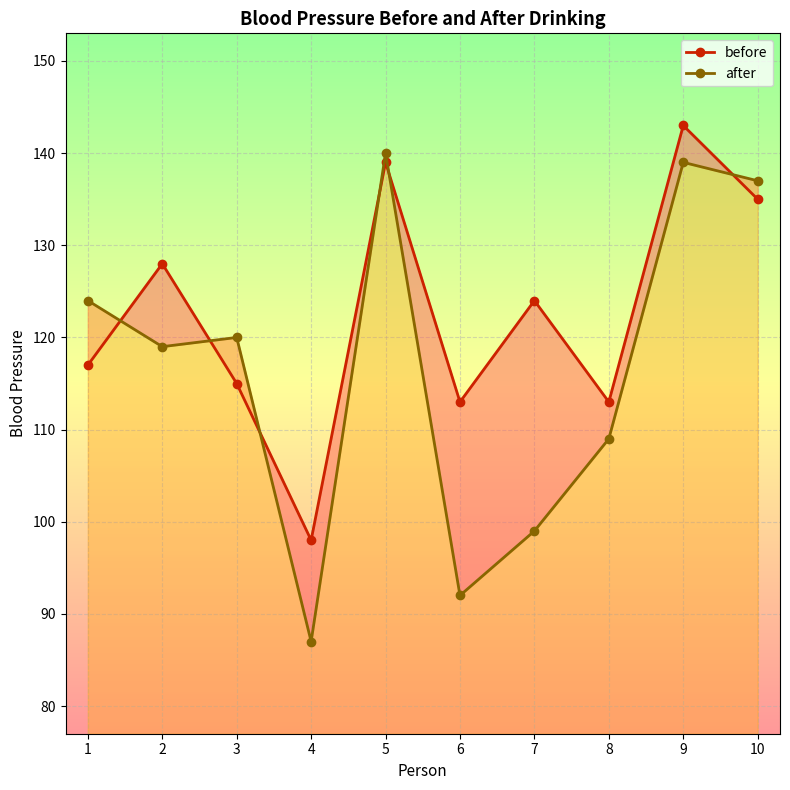

Read the before value at 1, to the nearest 10.

120